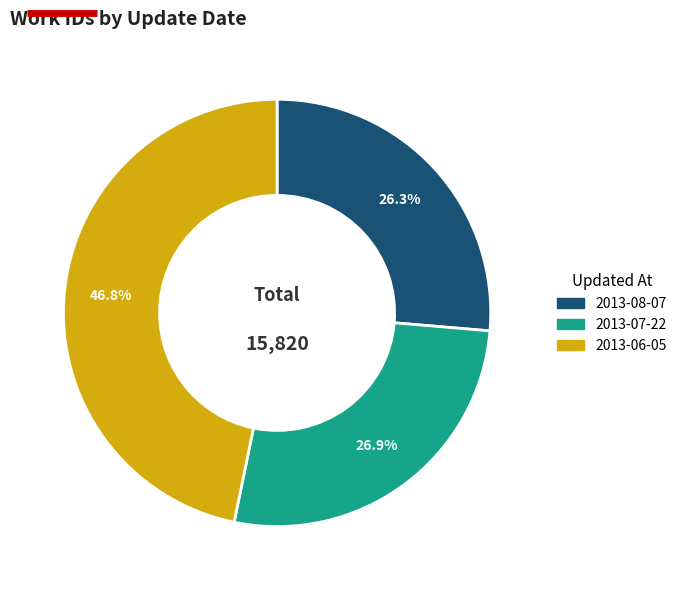

What is the ratio of the value at 2013-06-05 to the value at 2013-08-07?

1.8